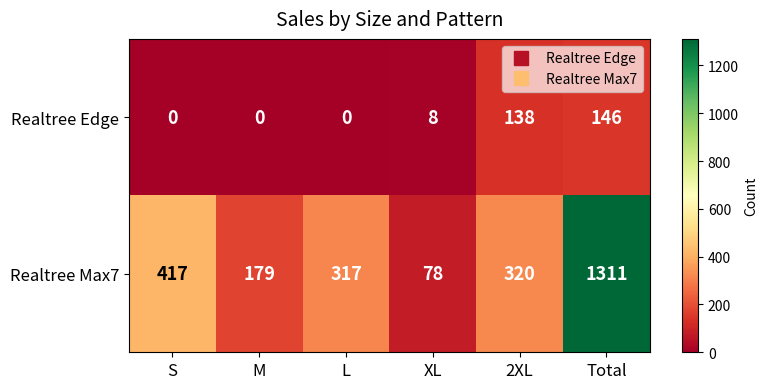

What is the difference between the highest and lowest values at 2XL?

182